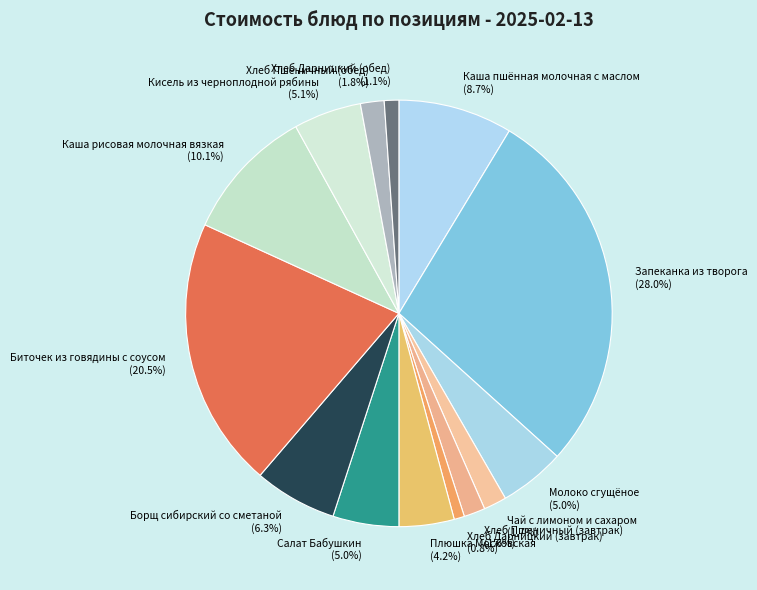

To the nearest percent, what is the difference between the largest and smallest slice percentages?

27%